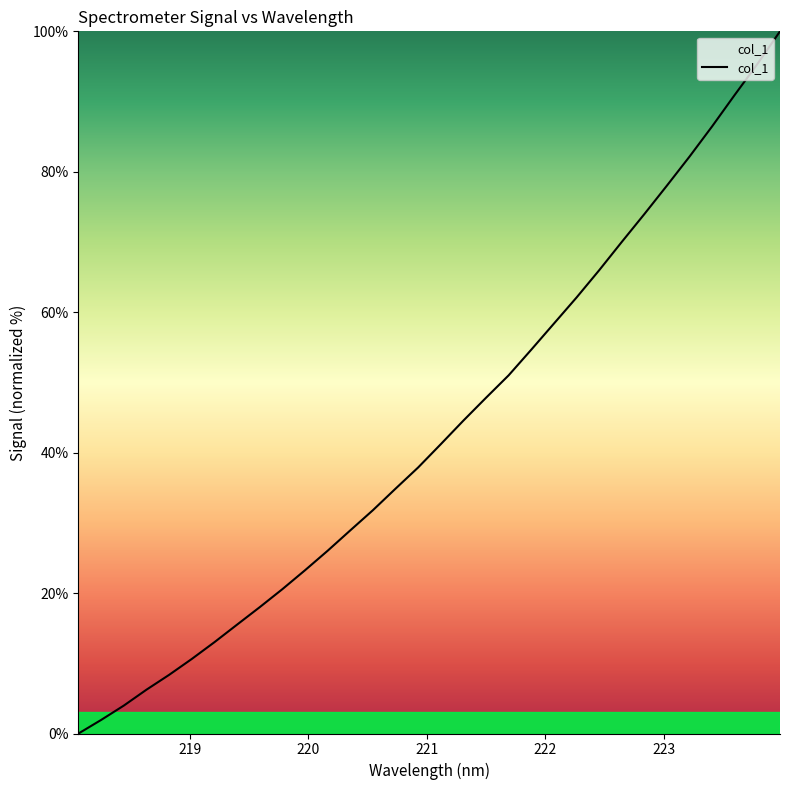

What is the maximum value shown in the chart?

100.0